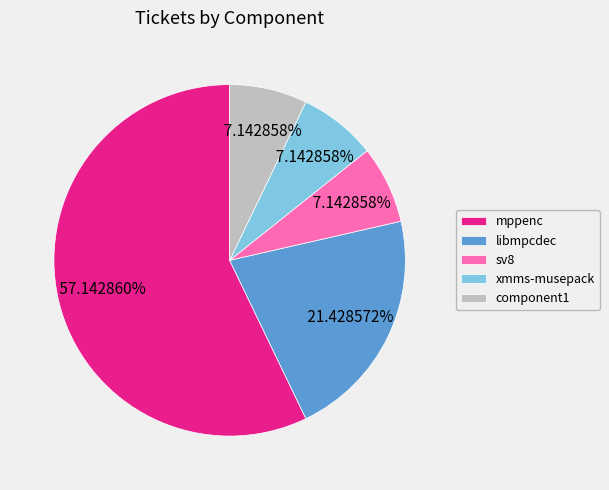

Between sv8 and libmpcdec, which is larger?

libmpcdec